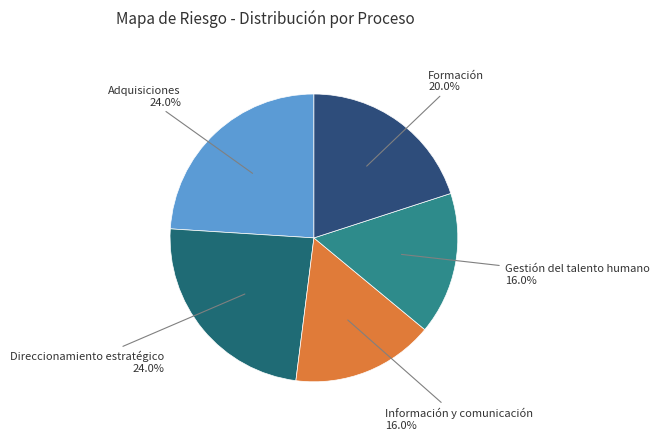

To the nearest percent, what is the difference between the largest and smallest slice percentages?

8%